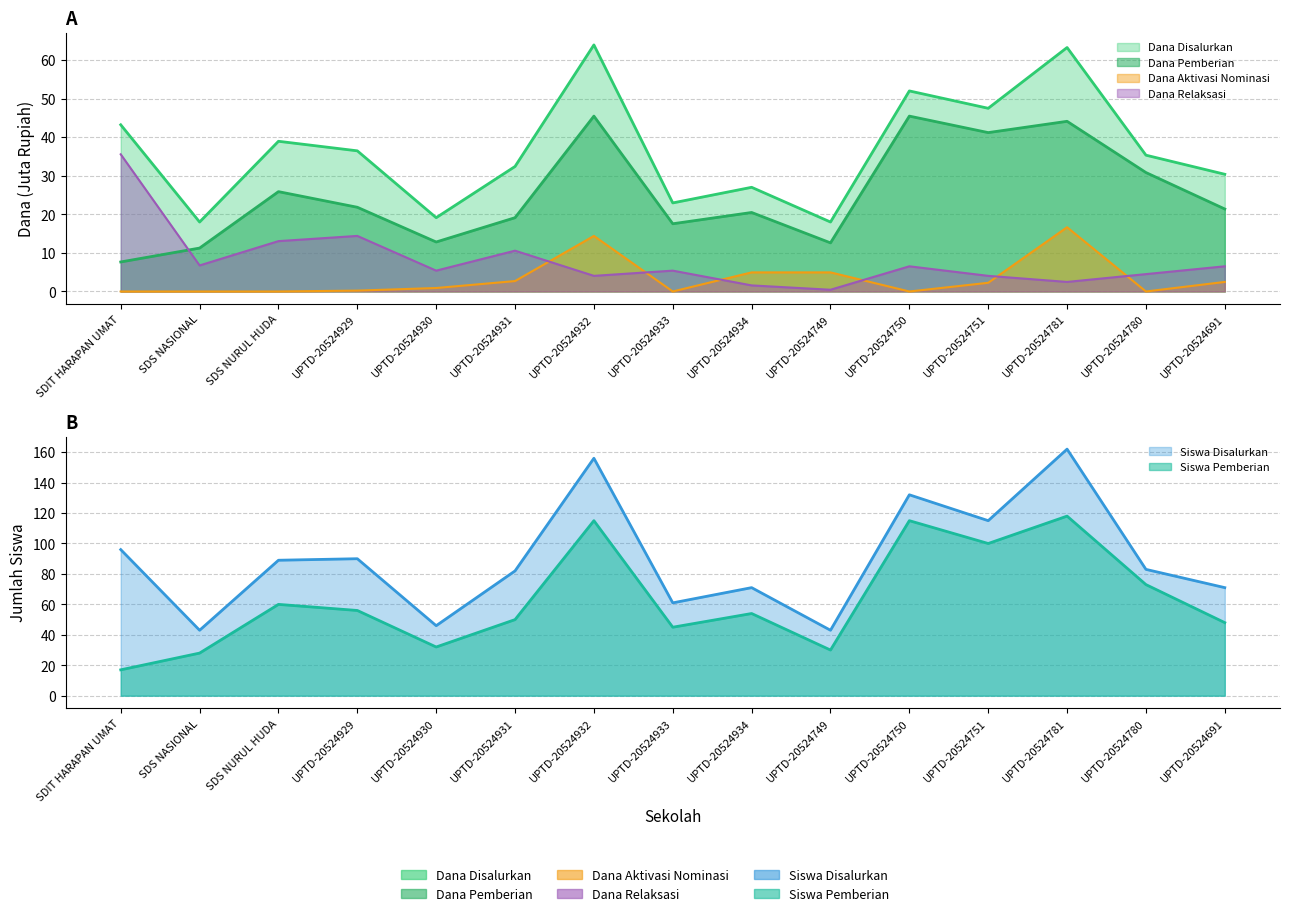

What is the sum of all Siswa Pemberian values?

941.0